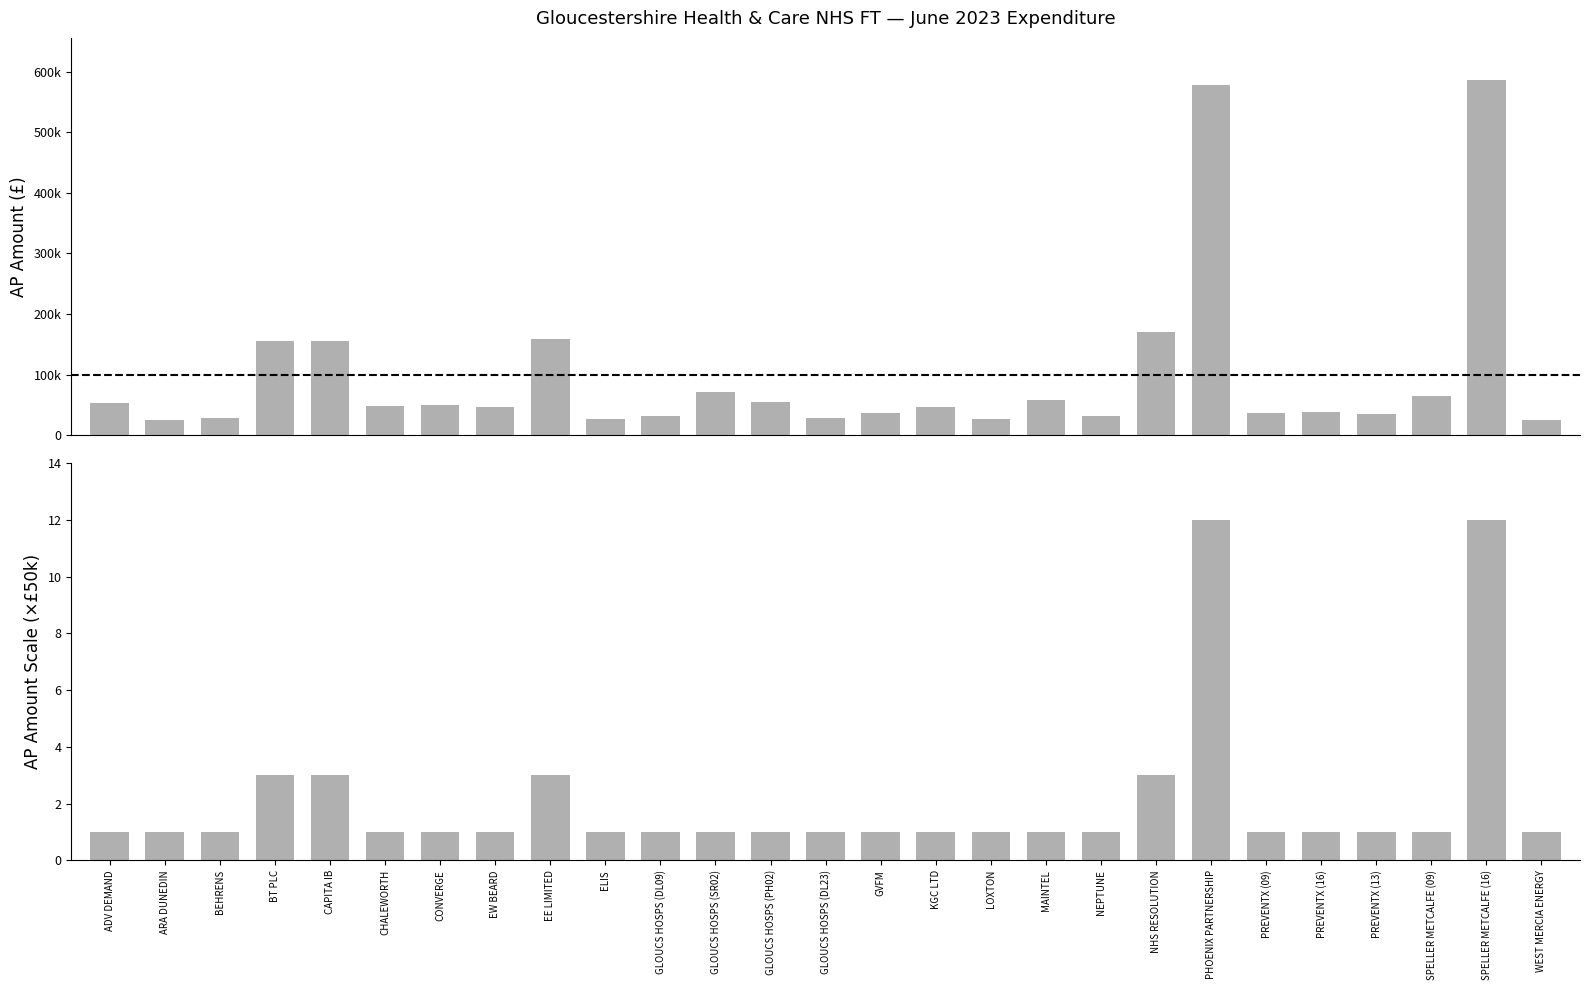

The chart shows a value of 50162.5 at CONVERGE. True or false?

True